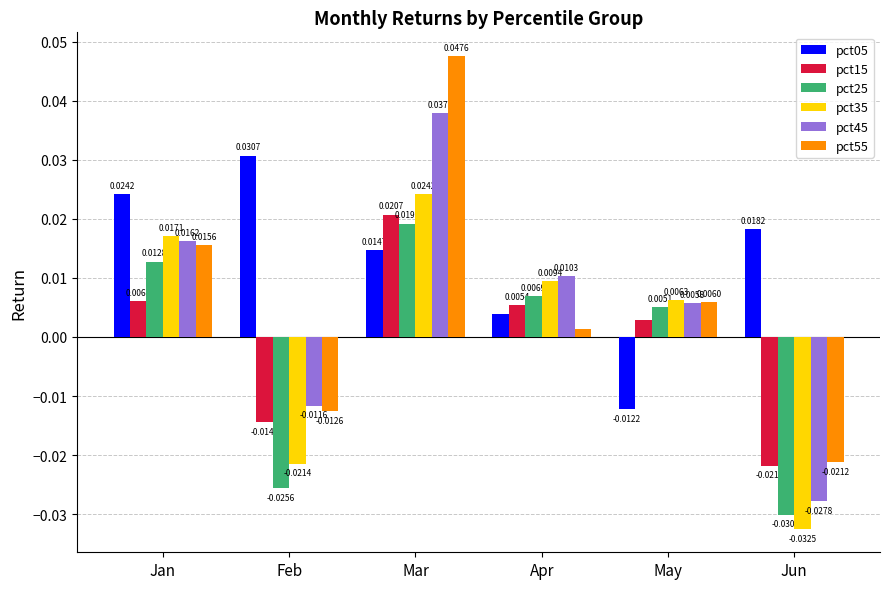

At which label is pct25 closest to 0?

May